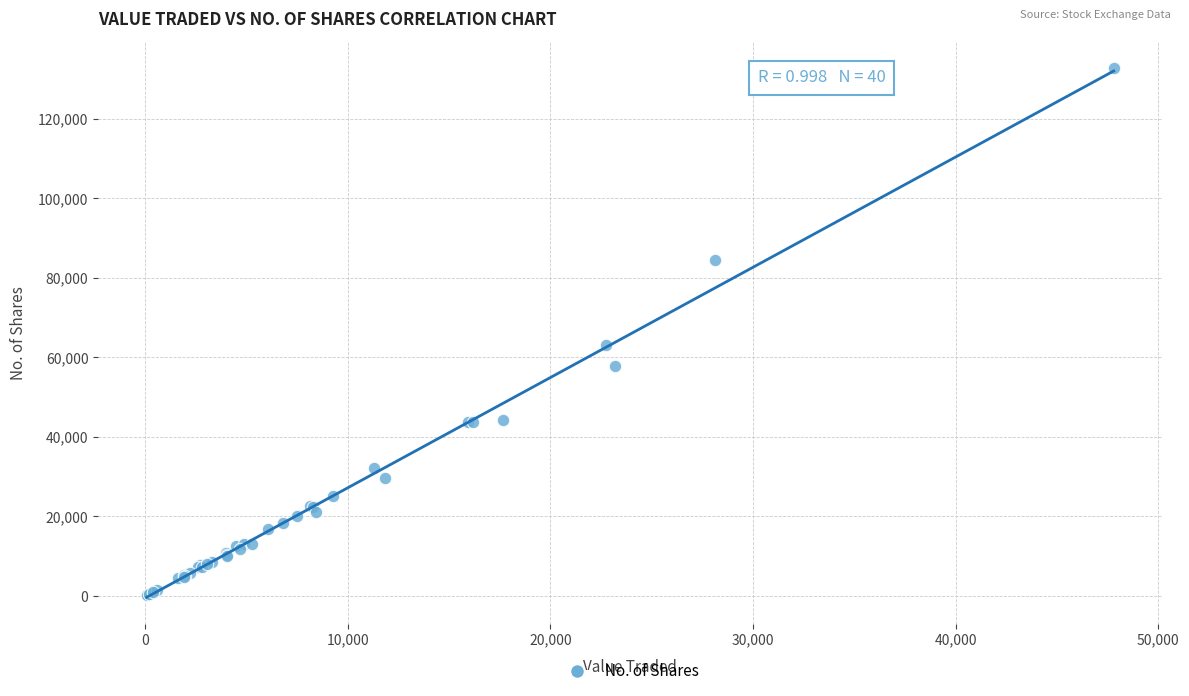

What Y value in the scatter plot is closest to 66498?

63126